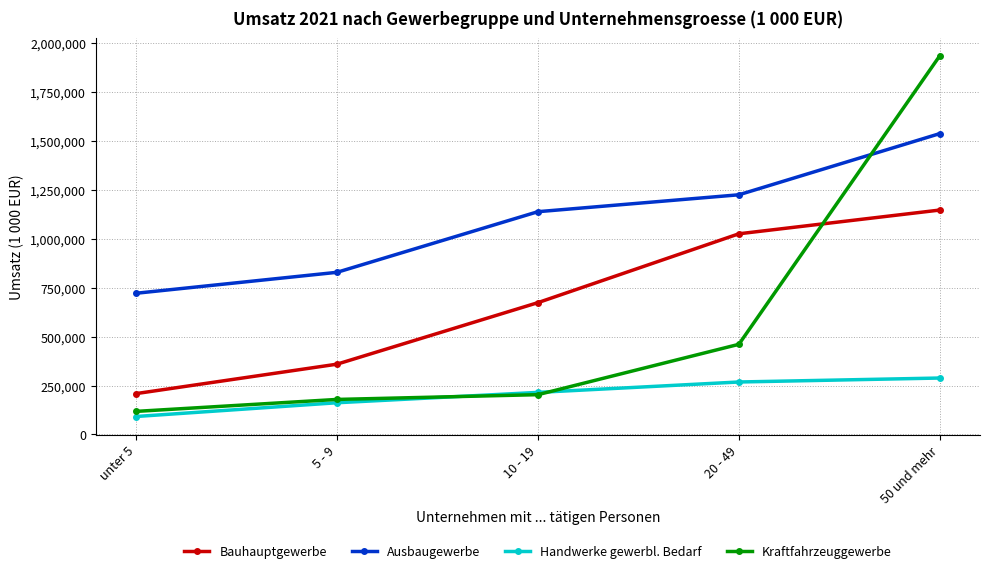

At which label is Kraftfahrzeuggewerbe closest to 1027302?

20 - 49